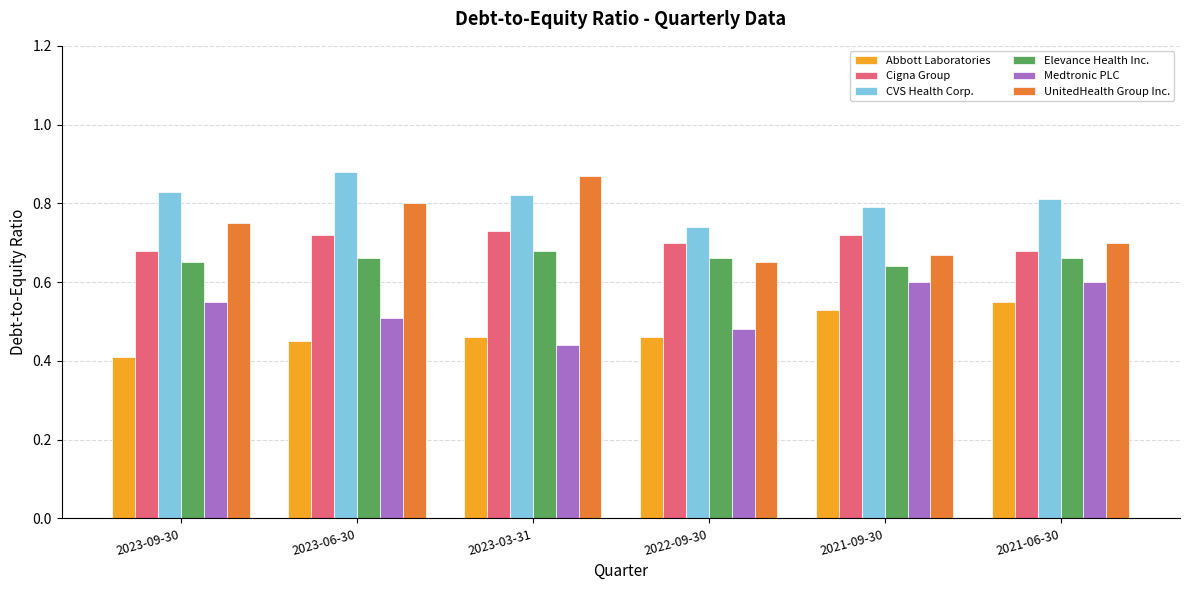

Count the Elevance Health Inc. values in the range 0 to 1.

6